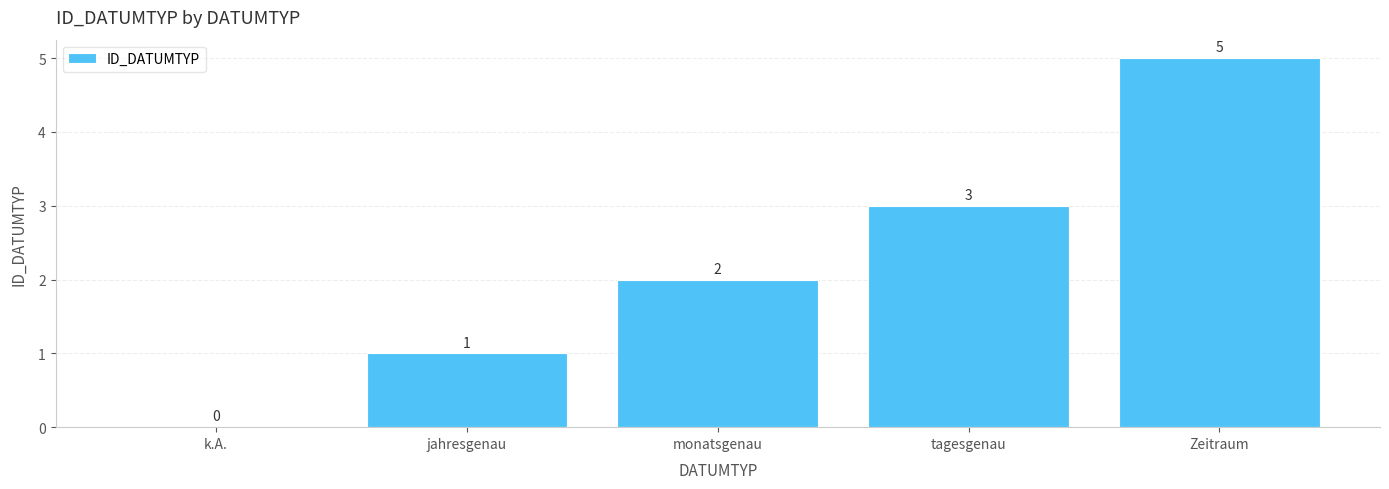

Reading left to right, what are all the values shown in this chart?

k.A.=0	jahresgenau=1	monatsgenau=2	tagesgenau=3	Zeitraum=5